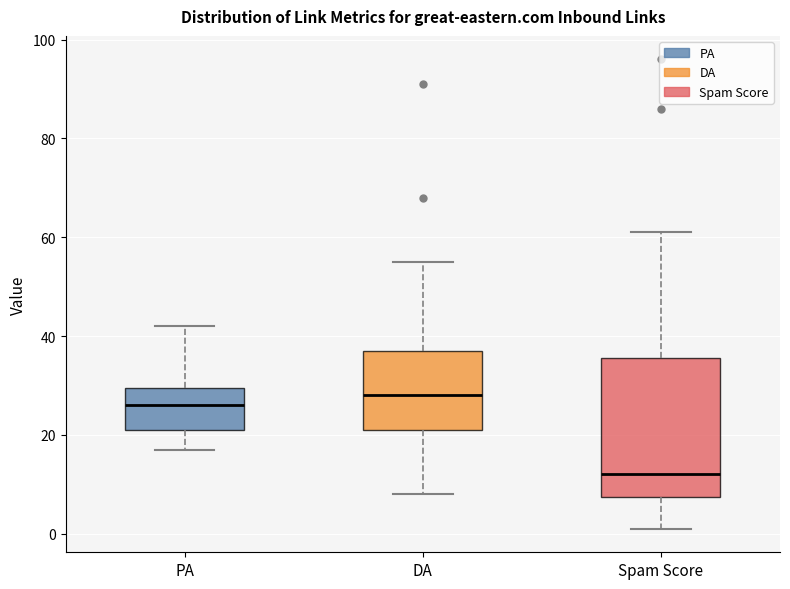

Reading left to right, read every box against the y-axis: the position of its median line, the range the box covers, and the ends of its whiskers. The values are not printed on the chart, so give them approximately, as read against the axis.

PA: median 26, box 22 to 30, whiskers 18 to 42
DA: median 28, box 22 to 38, whiskers 8 to 56
Spam Score: median 12, box 8 to 36, whiskers 2 to 62